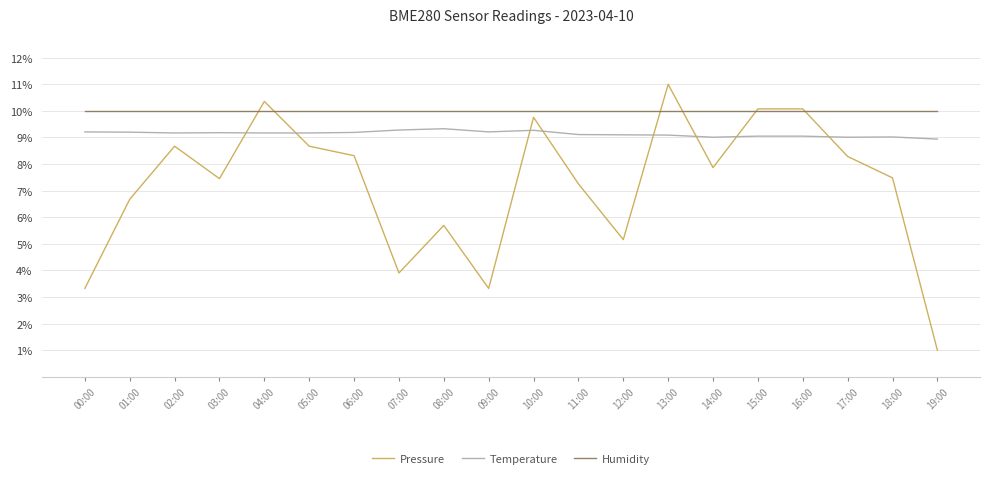

After their last crossing, which series has the higher values: Temperature or Pressure?

Temperature